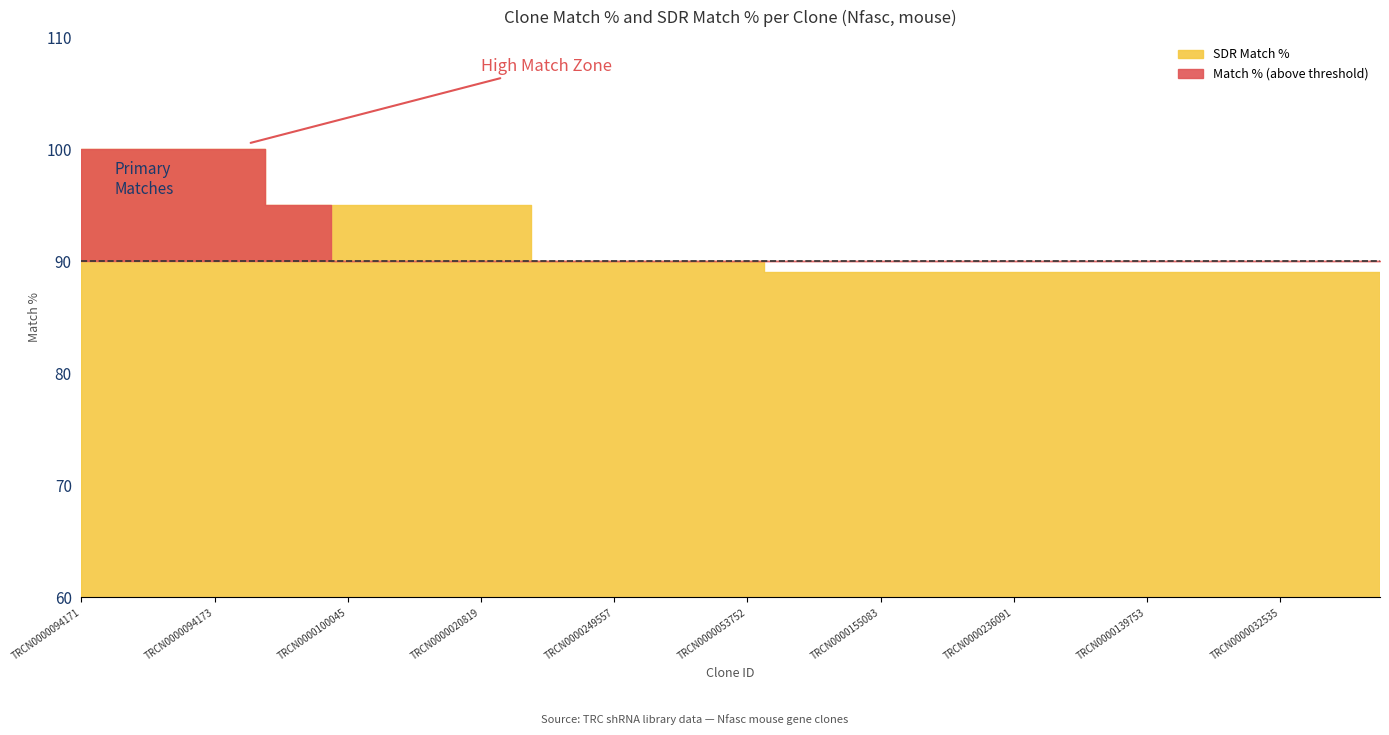

Which series has the widest spread of values?

Match %